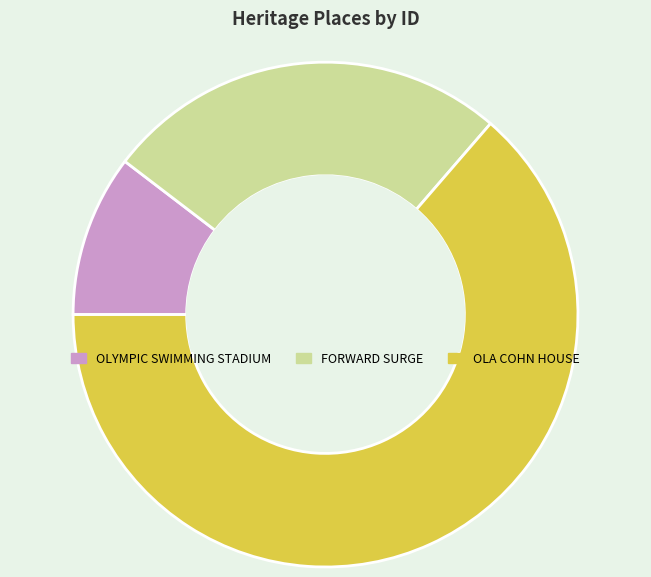

True or false: OLA COHN HOUSE accounts for 64% of the total.

True